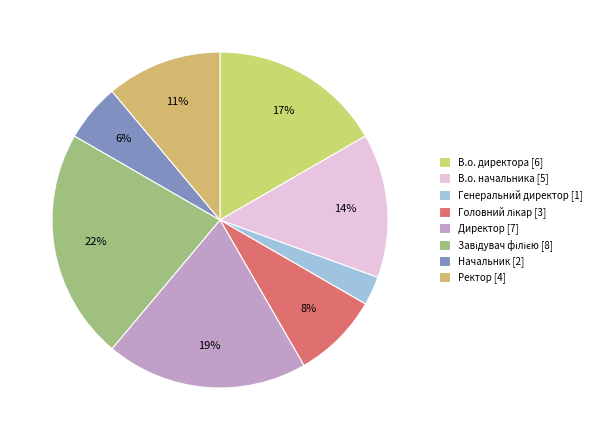

Which slice is the smallest?

Генеральний директор